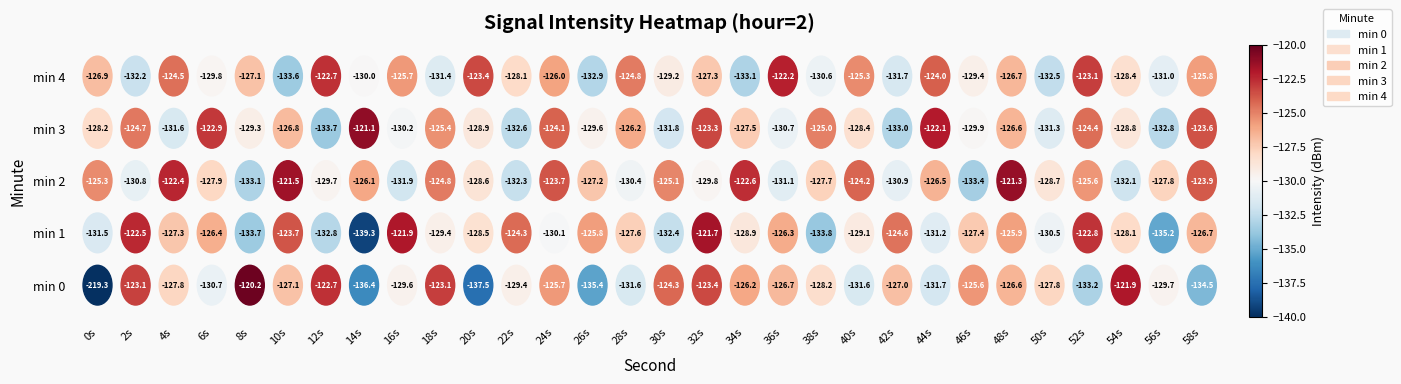

Which has a higher value, 8s or 46s?

8s